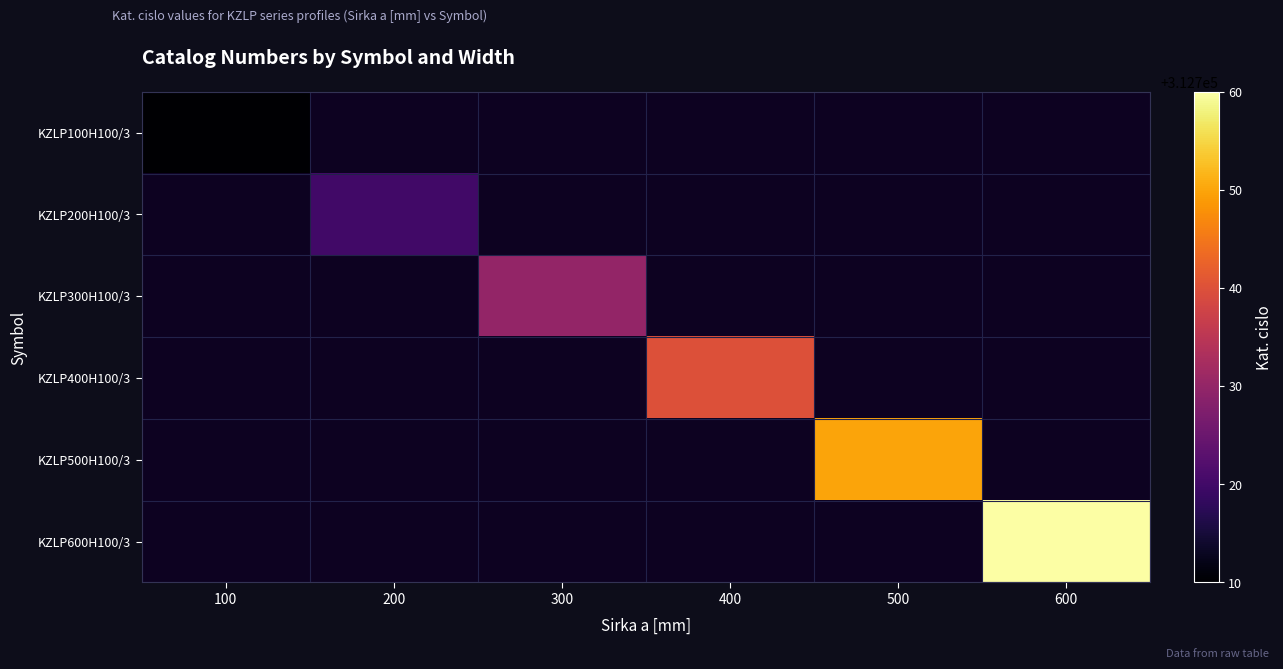

Is the value of KZLP500H100/3 at 500 greater than the value of KZLP600H100/3 at 600?

No